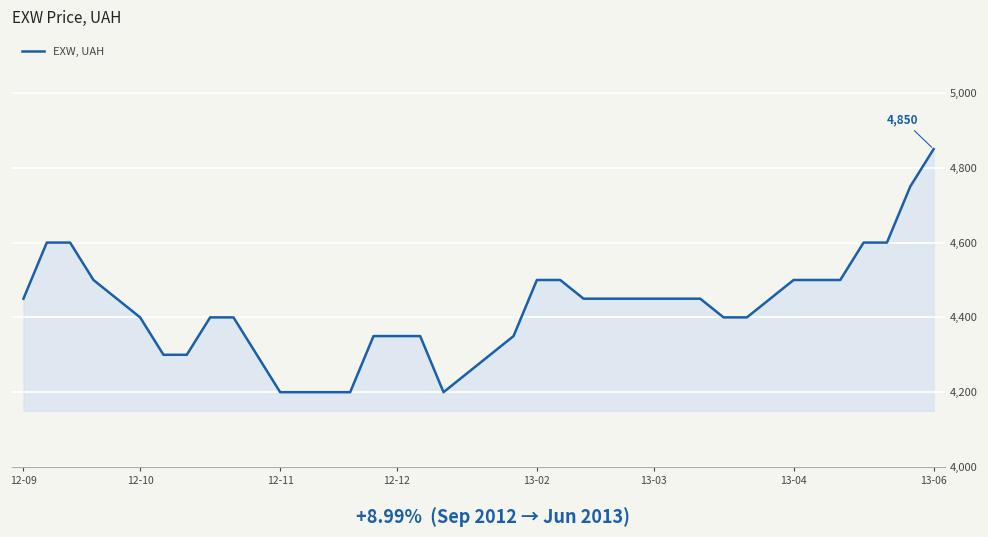

What is the difference between the maximum and minimum values?

650